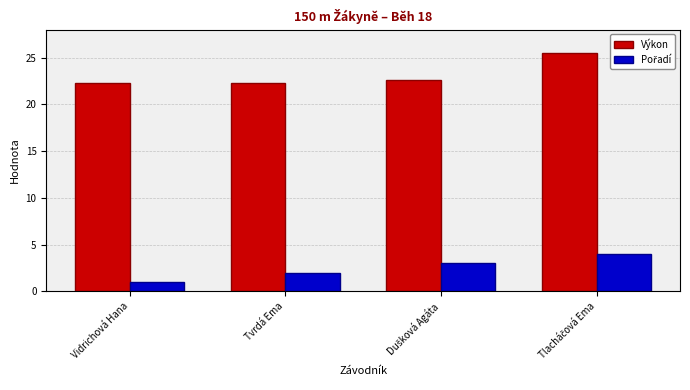

What is the average value of the Výkon series?

23.2